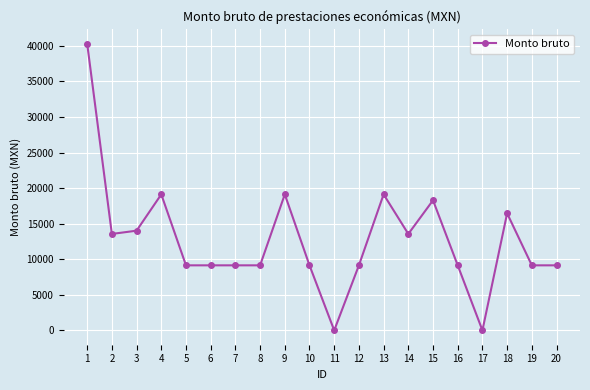

What is the ratio of the value at 7 to the value at 14?

0.7